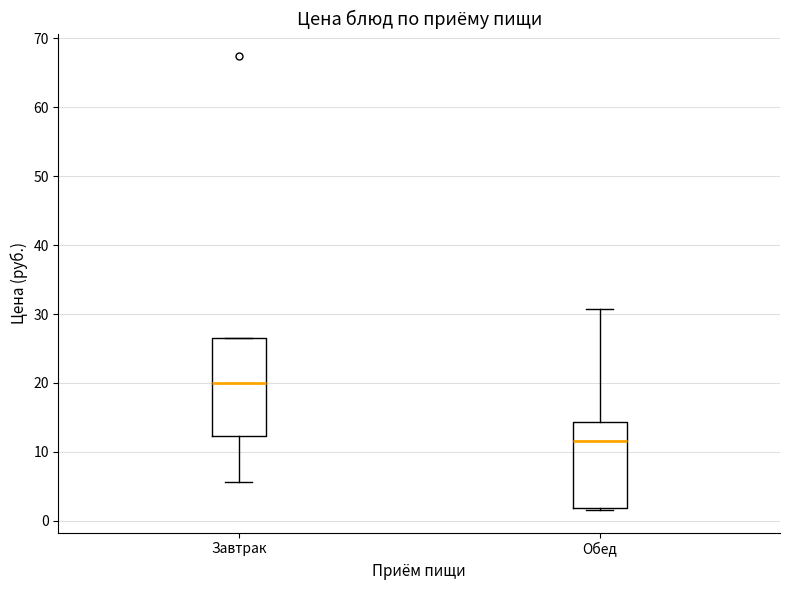

Reading left to right, transcribe this box plot: for each box, give where its median line is, the range the box spans, and where its two whiskers end, as read against the y-axis. The values are not printed on the chart, so give them approximately, as read against the axis.

Завтрак: median 20, box 12 to 27, whiskers 6 to 27
Обед: median 12, box 2 to 14, whiskers 2 (just below the box's lower edge) to 31